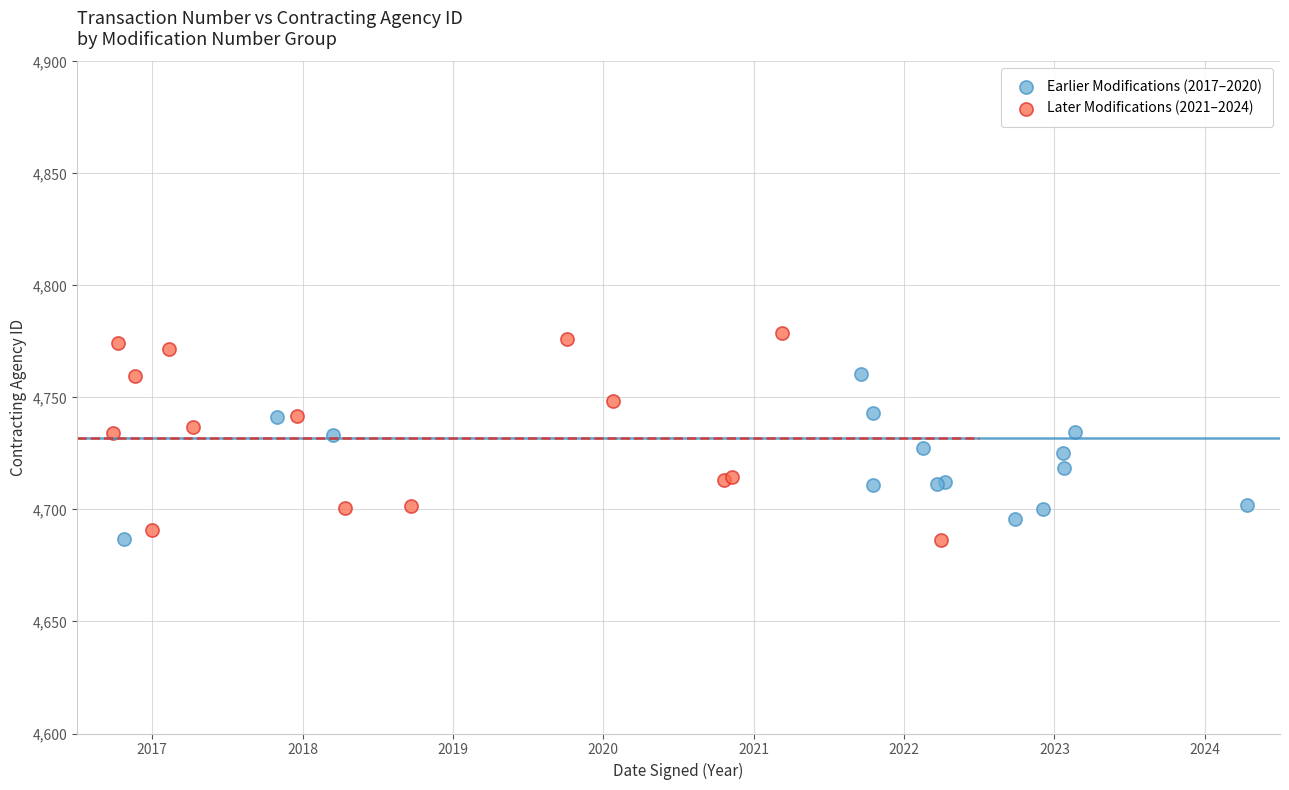

What are all the series names shown in the legend?

Earlier Modifications (2017–2020), Later Modifications (2021–2024)